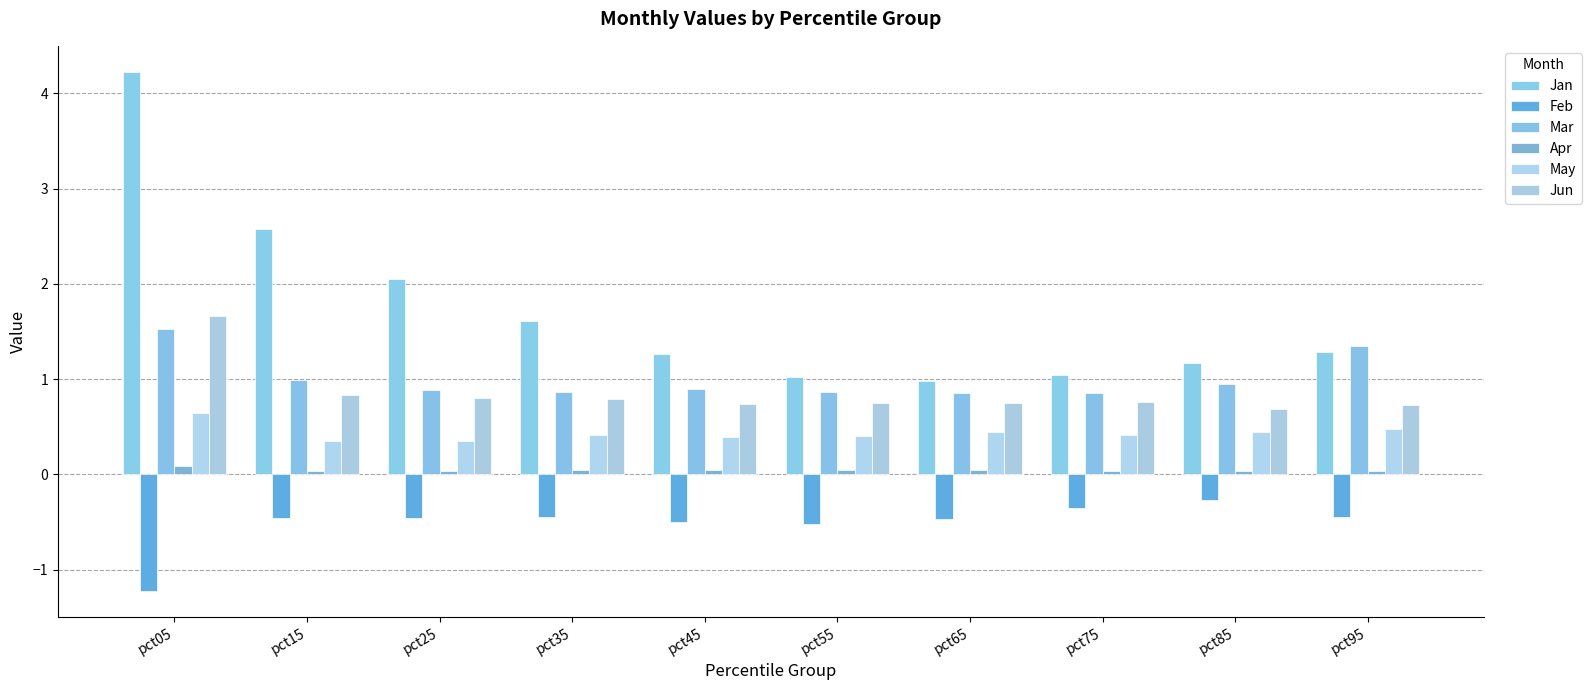

Rank the categories by Mar value from lowest to highest.

pct65, pct75, pct35, pct55, pct25, pct45, pct85, pct15, pct95, pct05